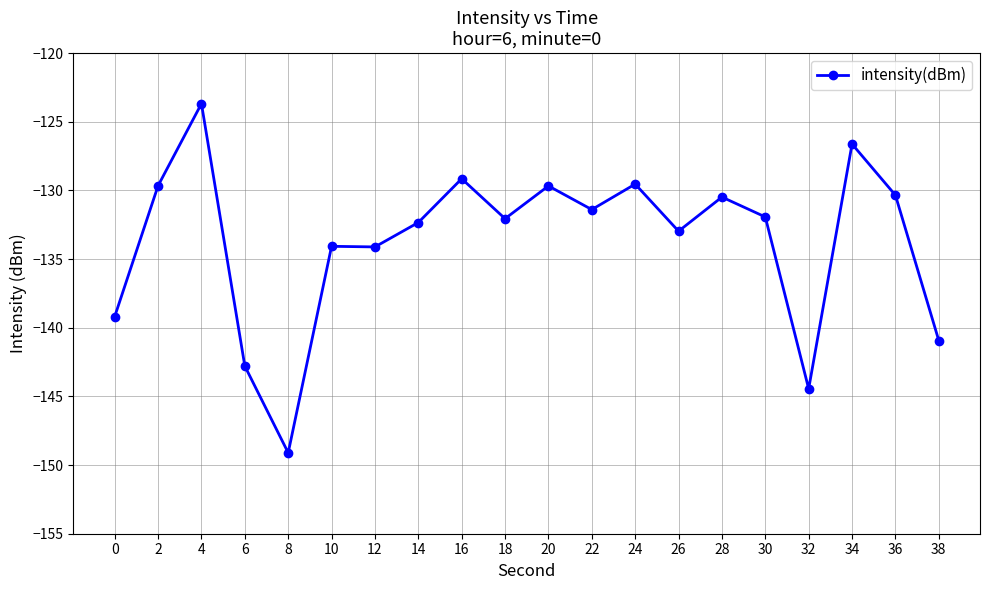

Where is the first local minimum?

8